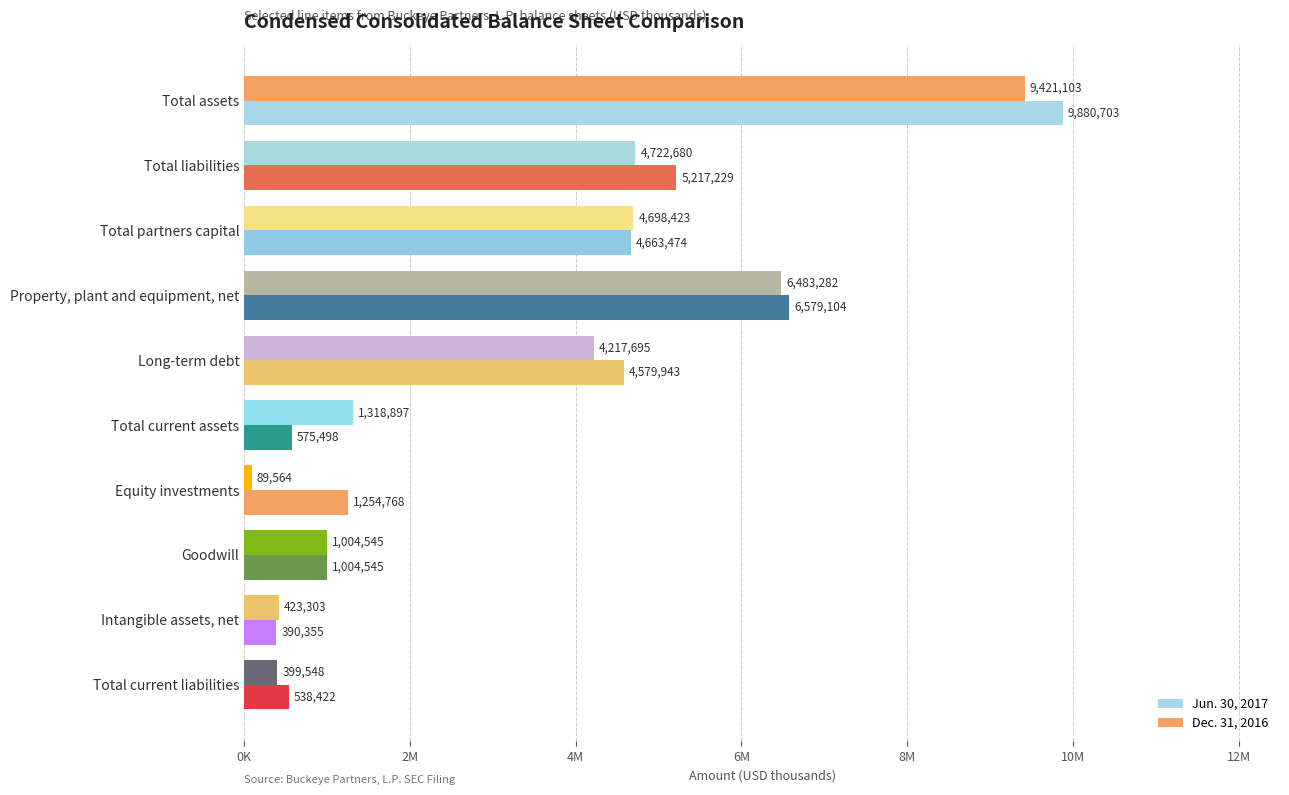

Reading left to right, extract all data points from this chart.

Jun. 30, 2017: 9880703	5217229	4663474	6579104	4579943	575498	1254768	1004545	390355	538422
Dec. 31, 2016: 9421103	4722680	4698423	6483282	4217695	1318897	89564	1004545	423303	399548